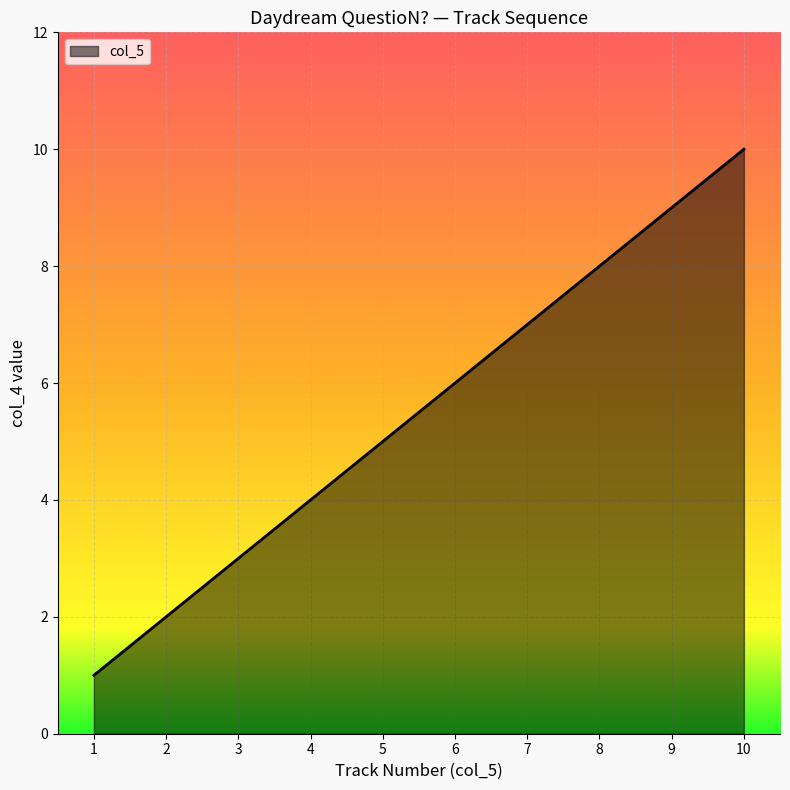

Count the number of categories in the chart.

10